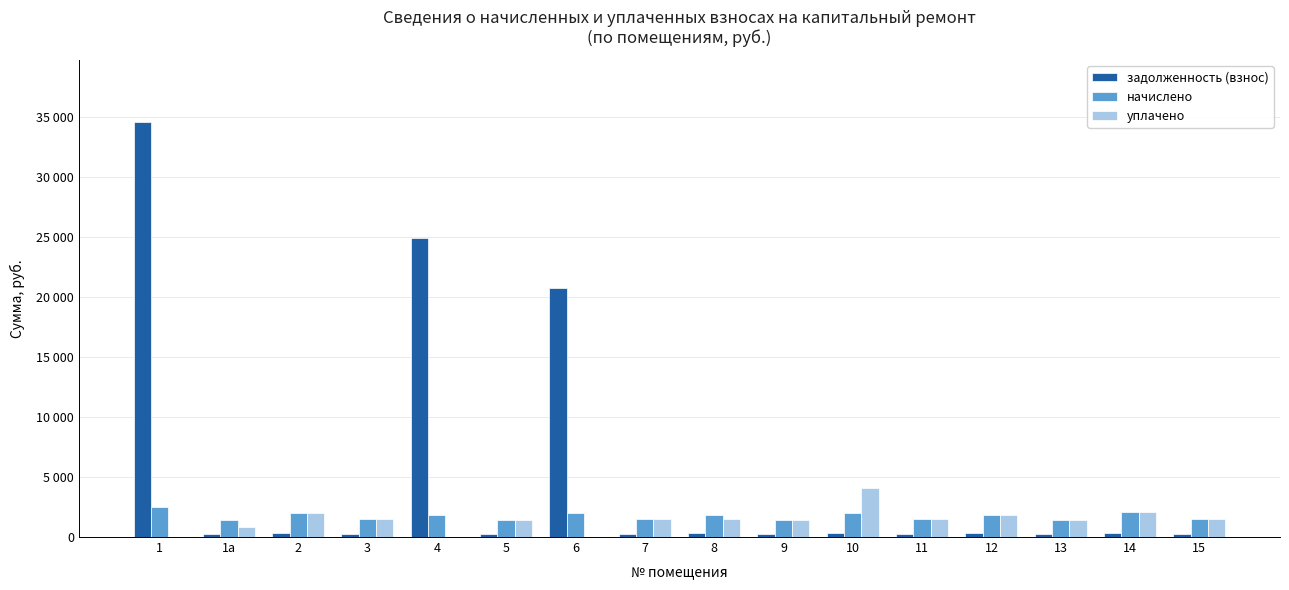

True or false: задолженность (взнос) has a value of 145.6 at 7.

False